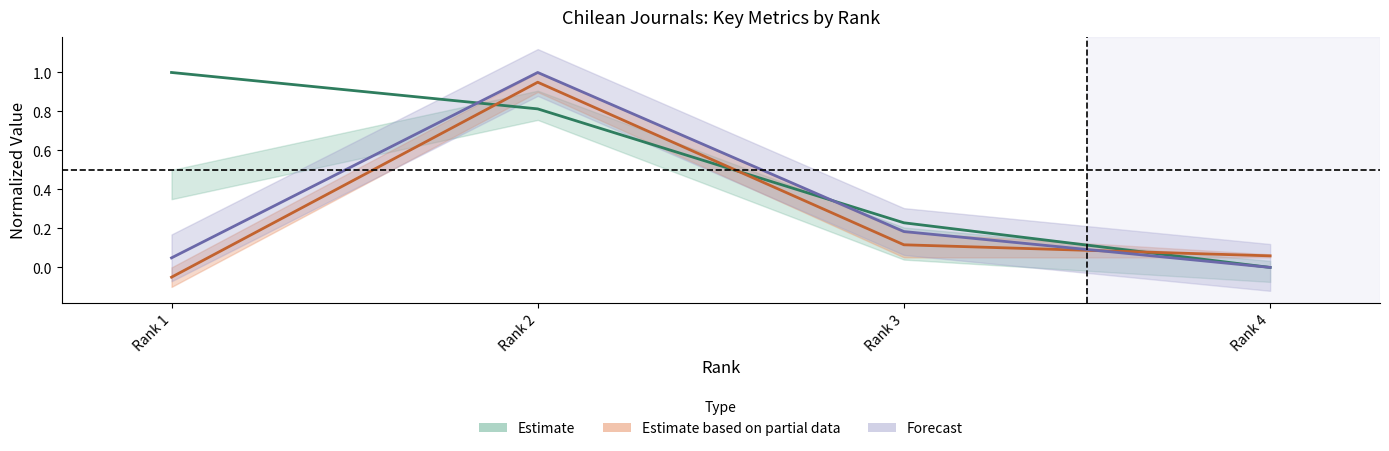

At which category is the sum across all series the highest?

Rank 2